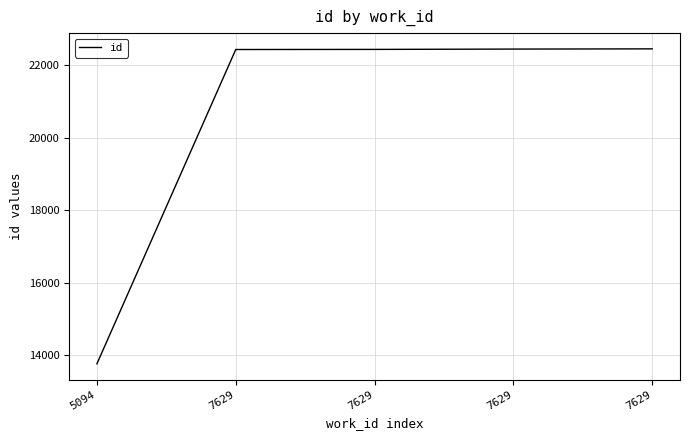

Is this an area chart (filled region under the line)?

No